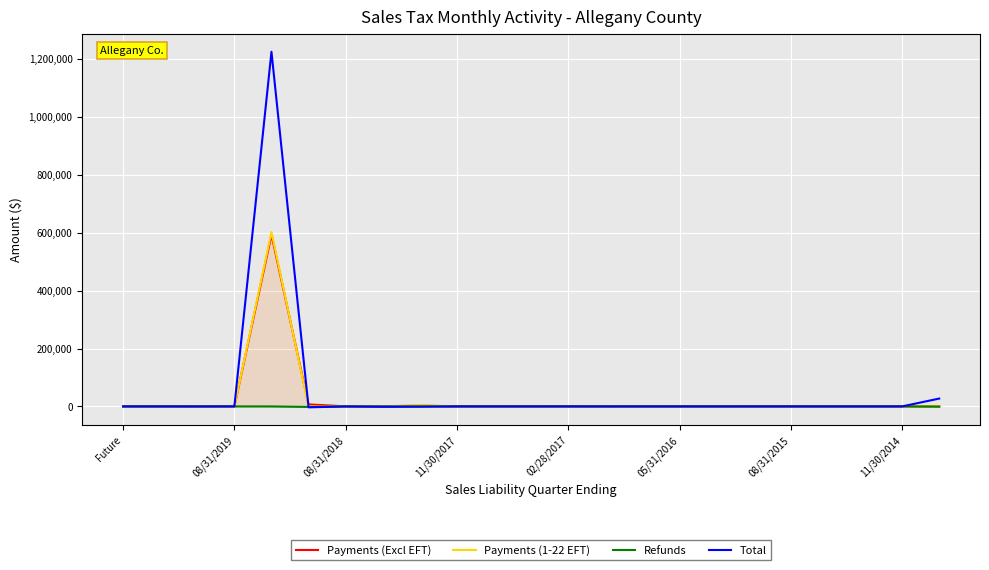

Is this an area chart (filled region under the line)?

No